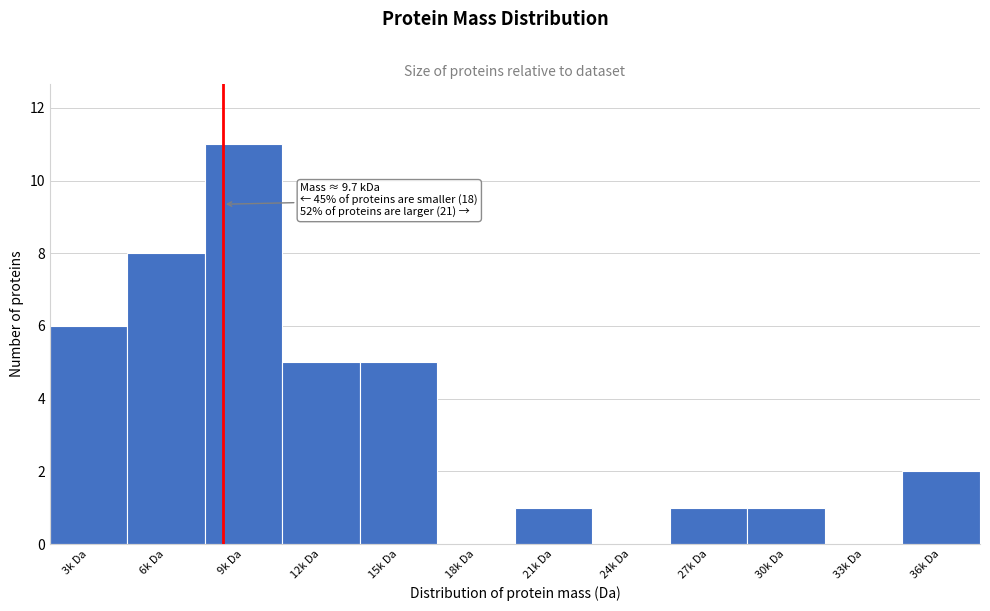

Reading left to right, what are all the values shown in this chart?

3k Da=6	6k Da=8	9k Da=11	12k Da=5	15k Da=5	18k Da=0	21k Da=1	24k Da=0	27k Da=1	30k Da=1	33k Da=0	36k Da=2